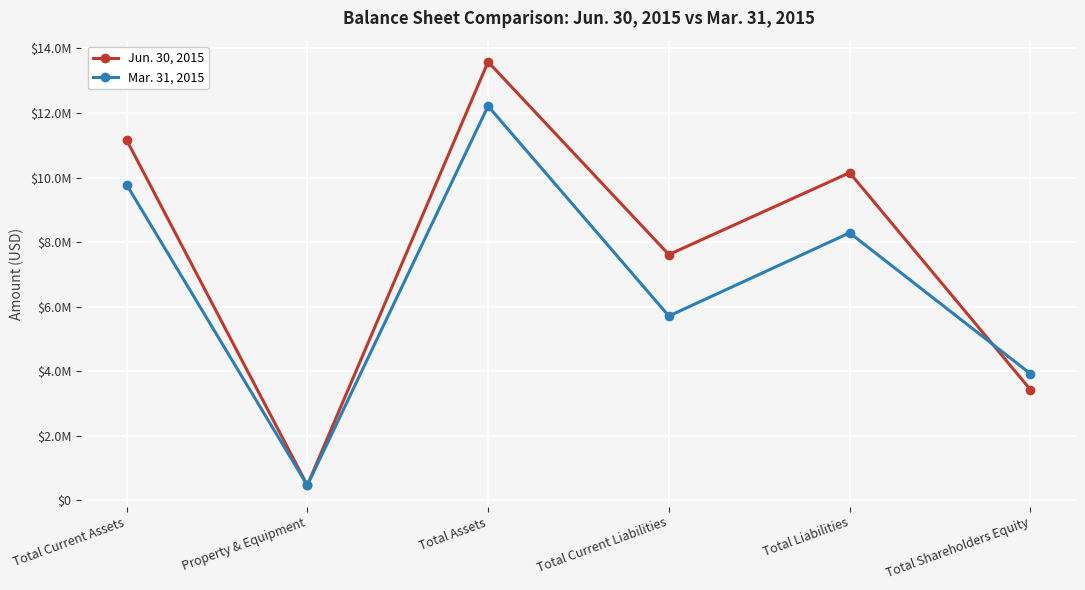

What are all the series names shown in the legend?

Jun. 30, 2015, Mar. 31, 2015